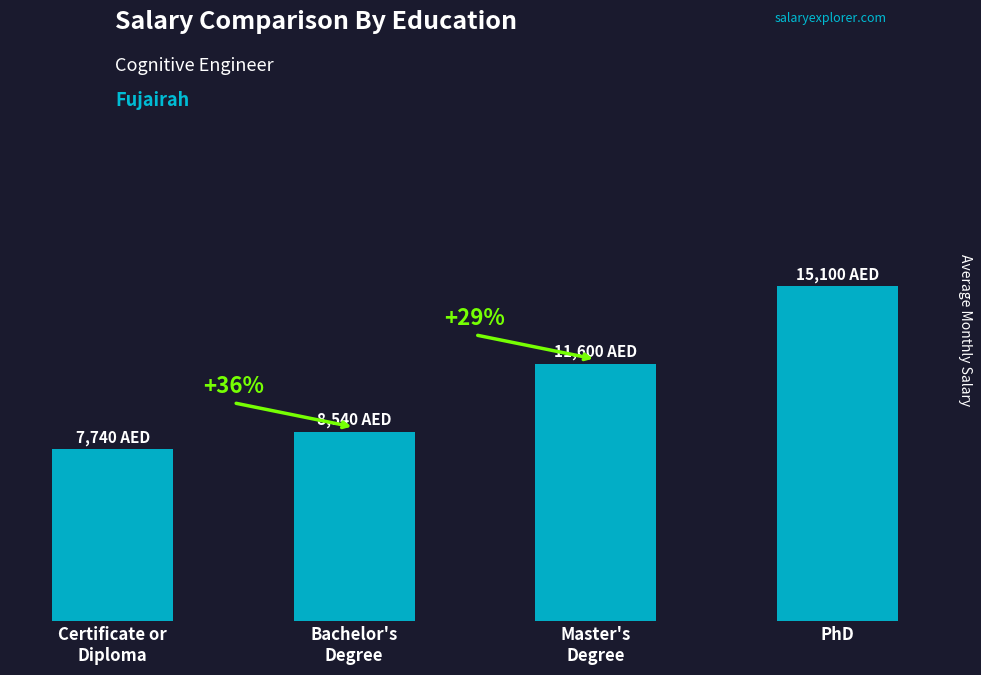

Are the bars horizontal?

No